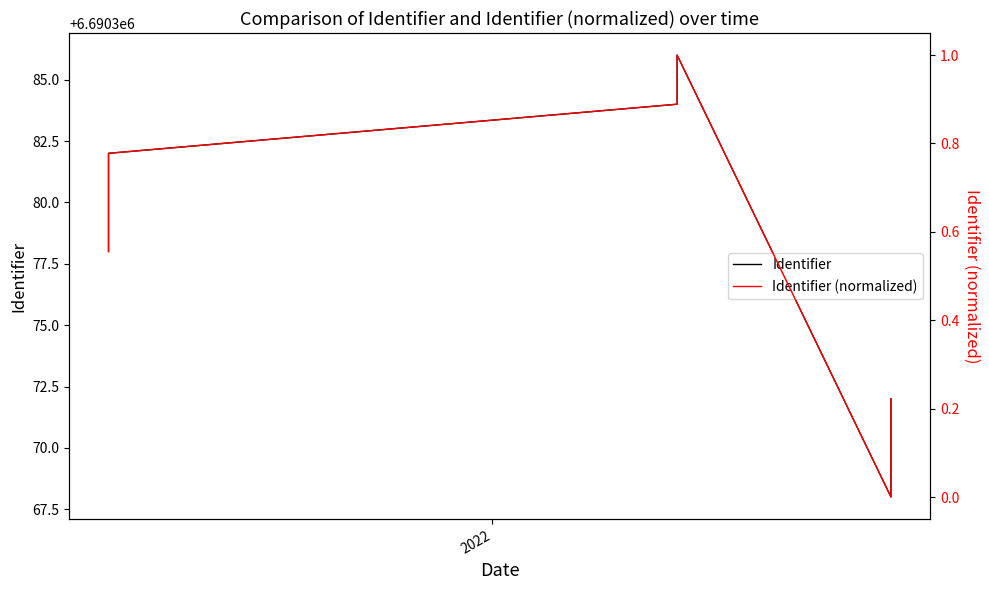

Is the value of Identifier at 2 greater than the value of Identifier (normalized) at 3?

Yes